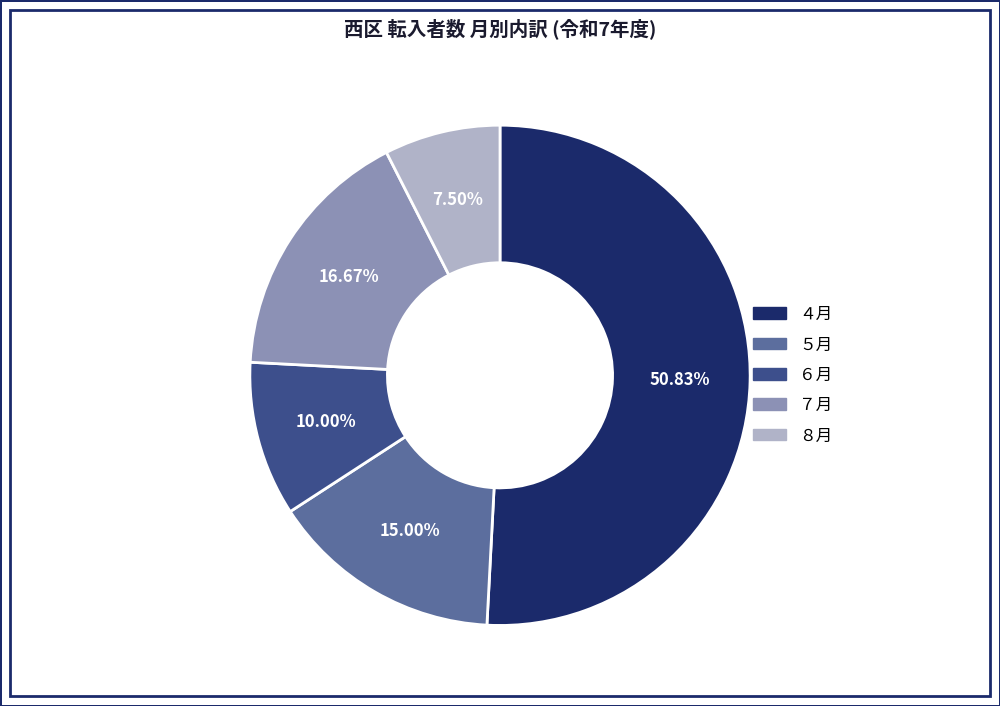

Is ８月 the majority of the pie?

No